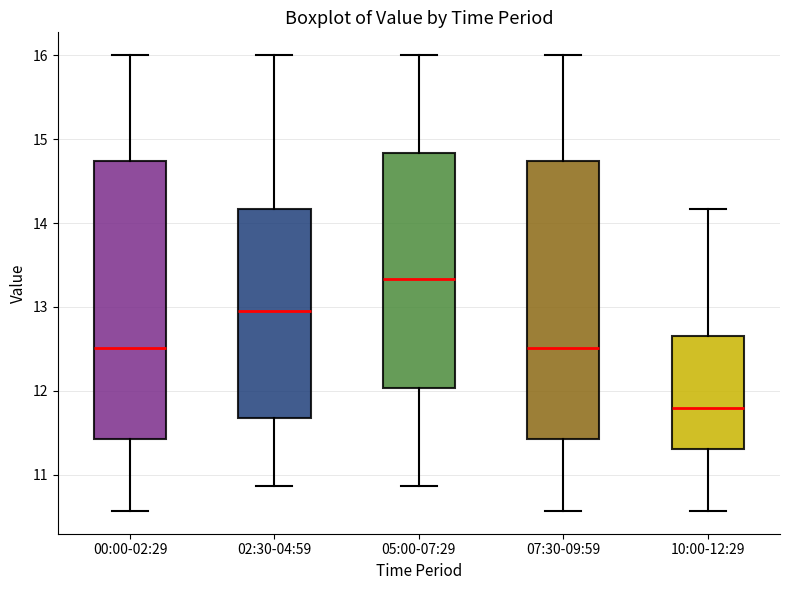

Reading left to right, read every box against the y-axis: the position of its median line, the range the box covers, and the ends of its whiskers. The values are not printed on the chart, so give them approximately, as read against the axis.

00:00-02:29: median 12.5, box 11.4 to 14.7, whiskers 10.6 to 16.0
02:30-04:59: median 13.0, box 11.7 to 14.2, whiskers 10.9 to 16.0
05:00-07:29: median 13.3, box 12.0 to 14.8, whiskers 10.9 to 16.0
07:30-09:59: median 12.5, box 11.4 to 14.7, whiskers 10.6 to 16.0
10:00-12:29: median 11.8, box 11.3 to 12.7, whiskers 10.6 to 14.2